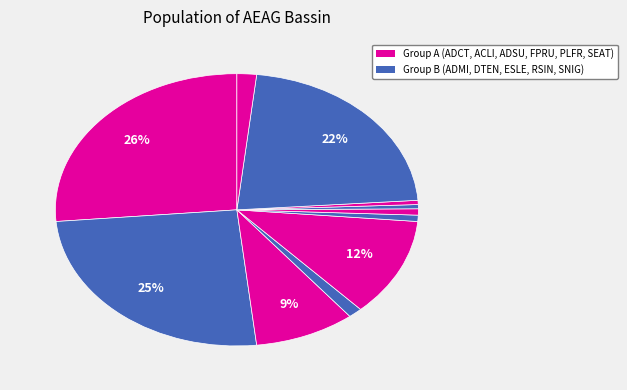

What is the largest slice in the pie chart?

ADCT